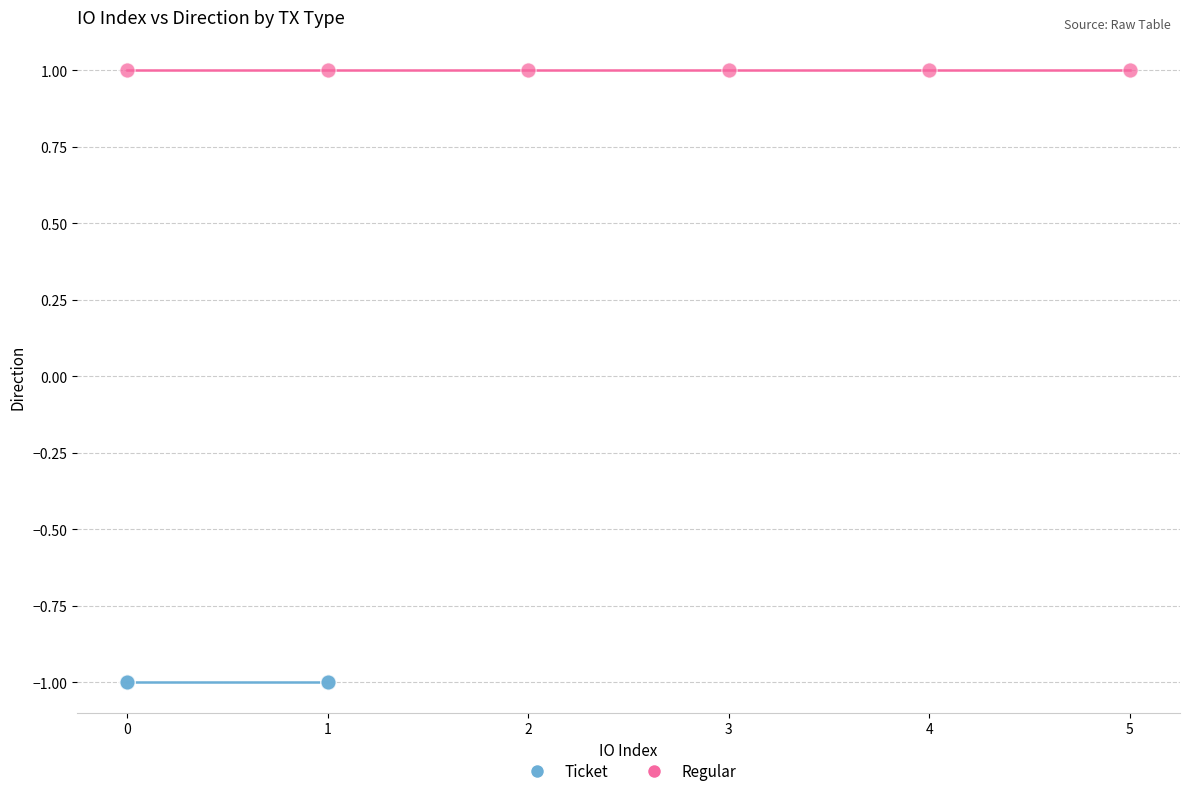

Which series reaches the minimum Y coordinate?

Ticket